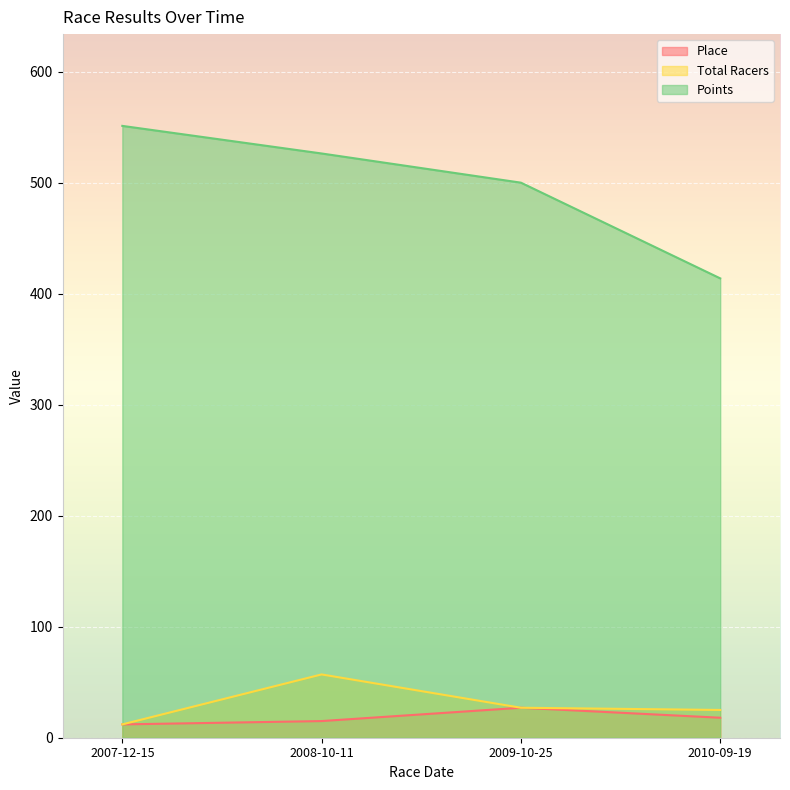

What is the value of the Points point at the 1st from the left?

551.0